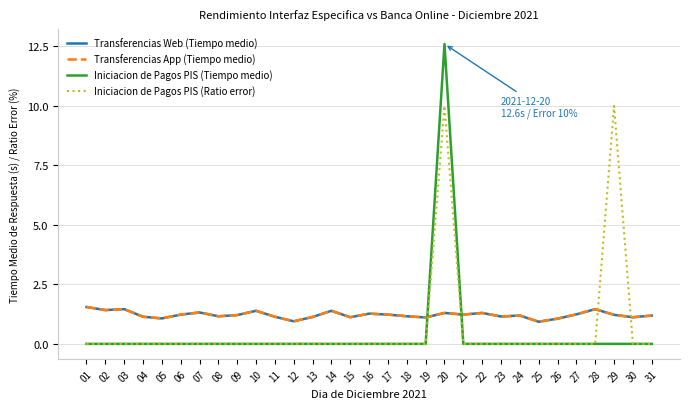

At how many categories does at least one series exceed 11?

1